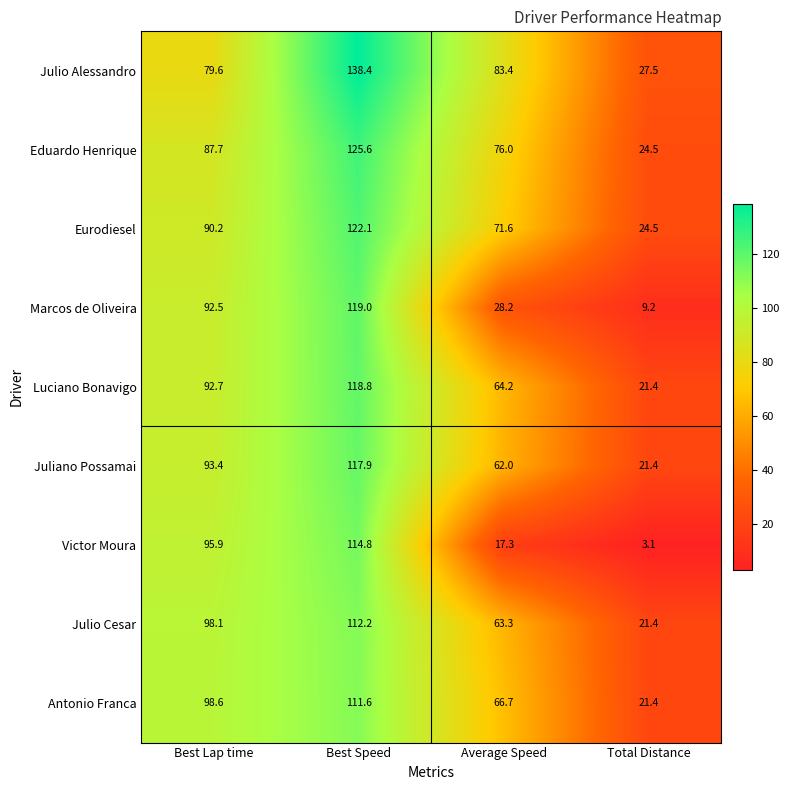

What is the maximum value shown in the chart?

138.4